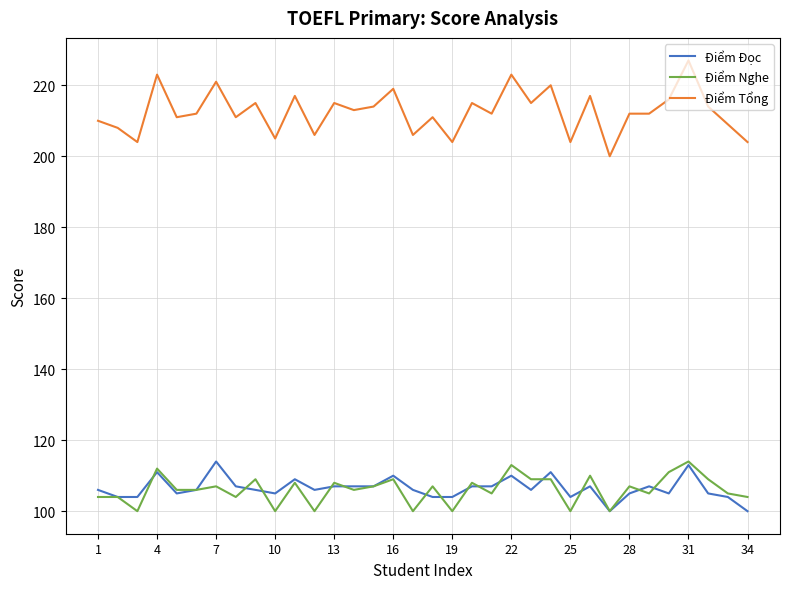

What is the lowest value of the Điểm Nghe series?

100